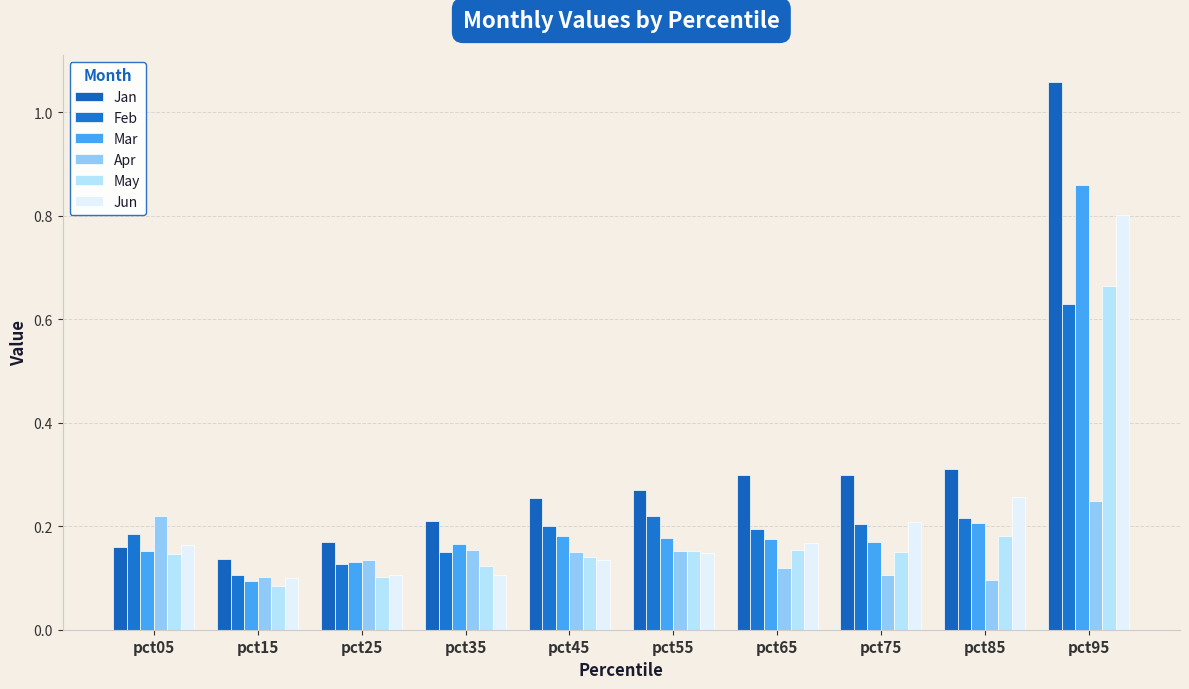

True or false: Jan has a value of 0.2 at pct45.

False